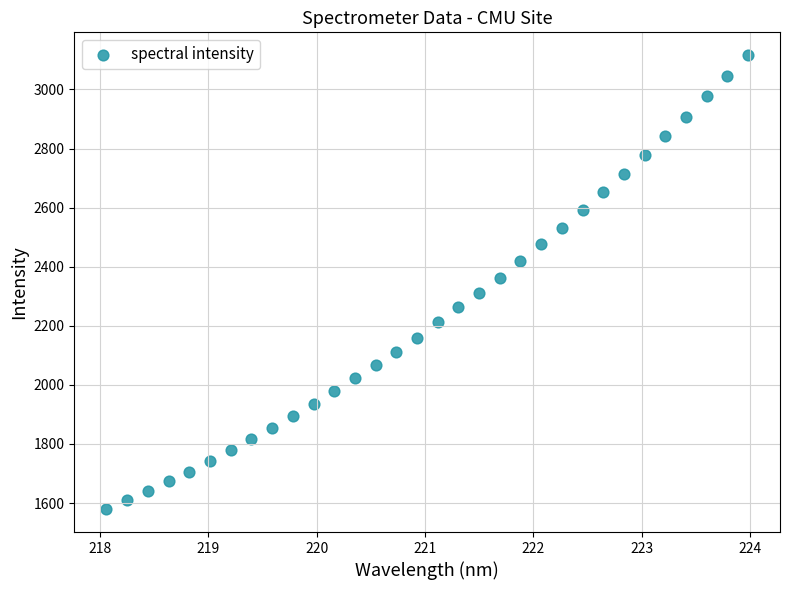

What is the range of X values (max minus min)?

5.9